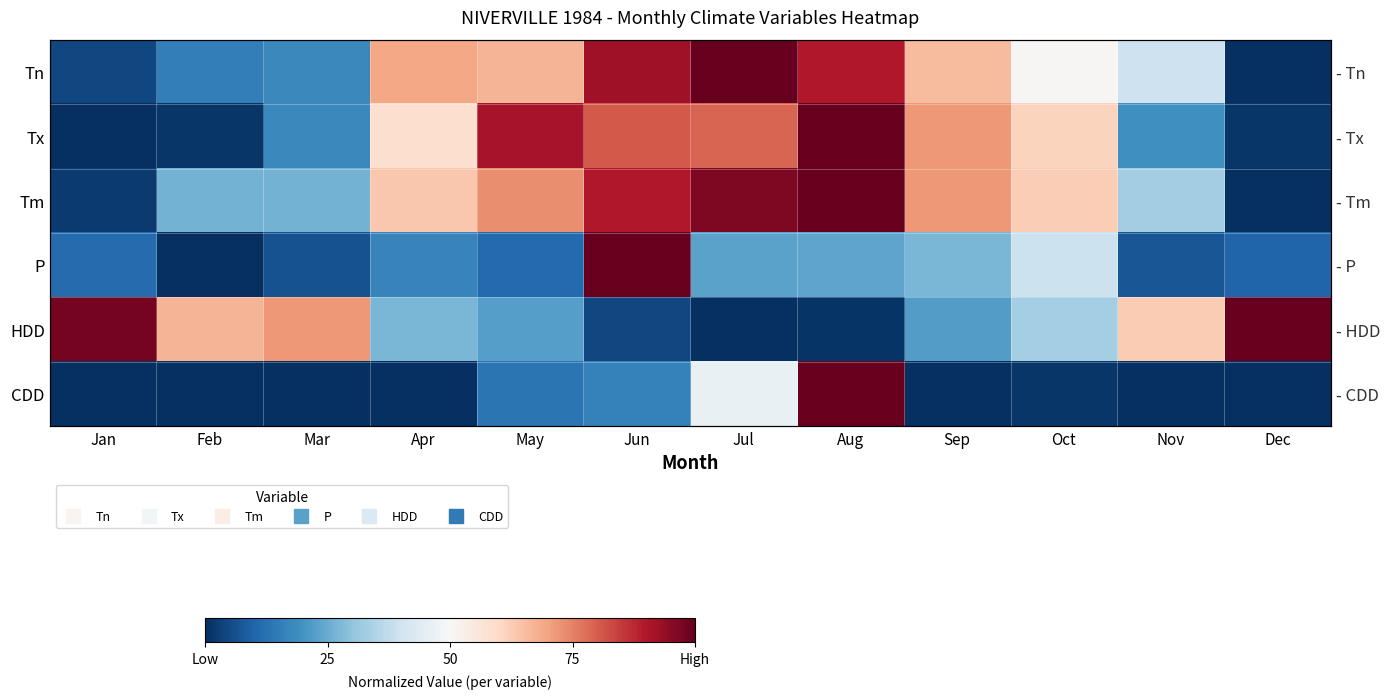

Where is Tm nearest to the value 0?

Dec